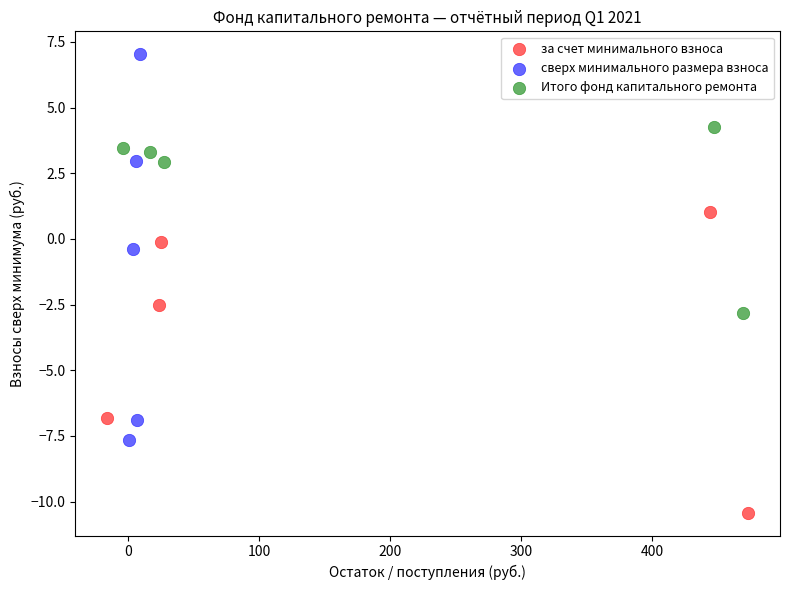

Which series reaches the maximum Y coordinate?

сверх минимального размера взноса